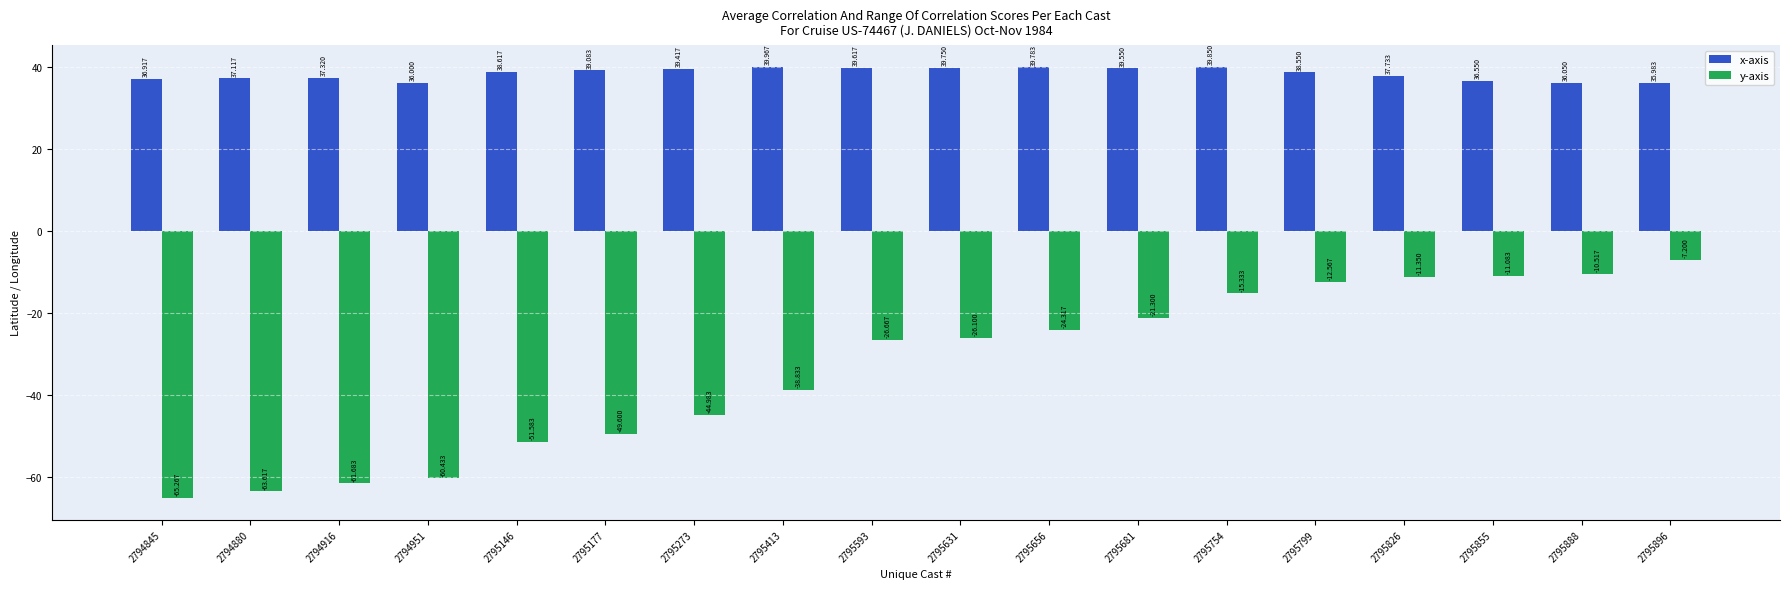

Is the value of y-axis at 2795631 greater than the value of x-axis at 2794845?

No